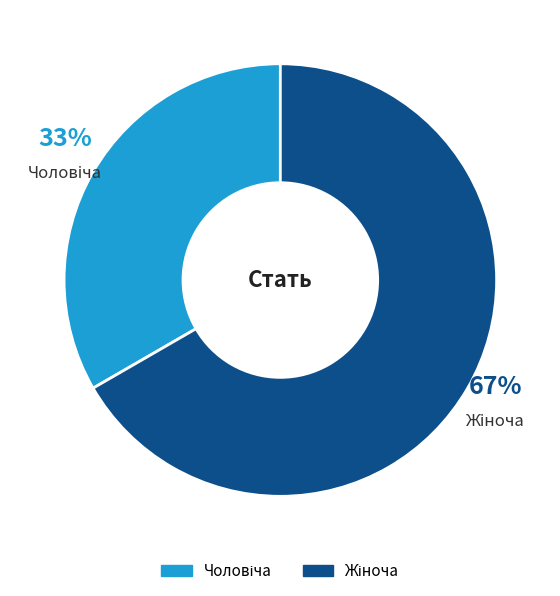

Does any single category account for the majority?

Yes